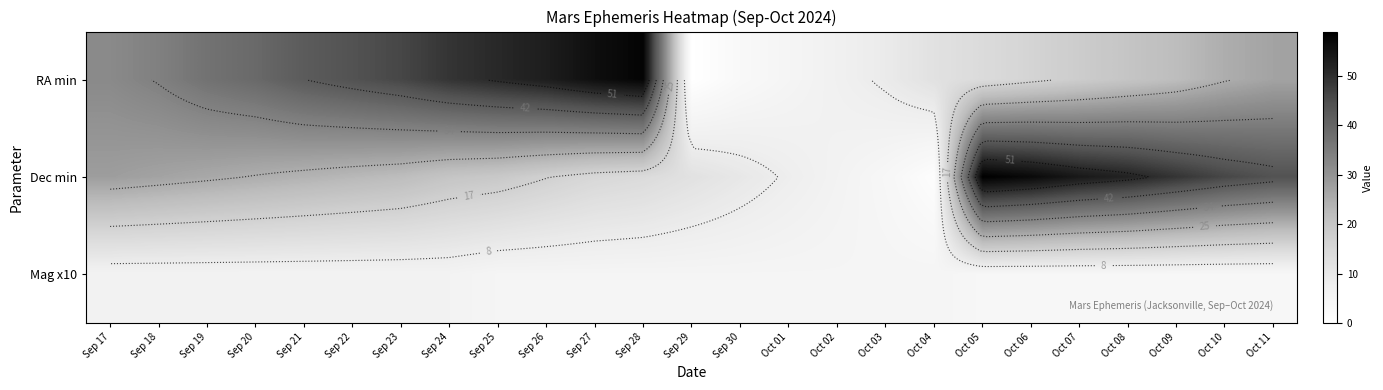

Which series changed the most between Sep 25 and Oct 02?

RA min